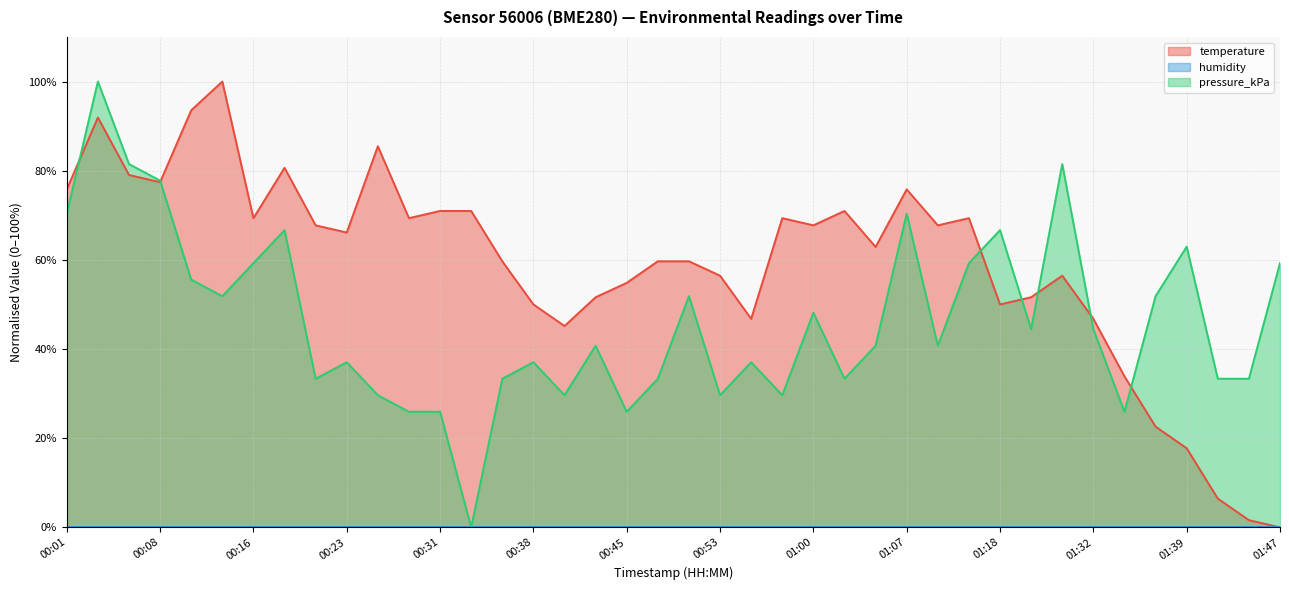

At which label does temperature first exceed 66?

00:01